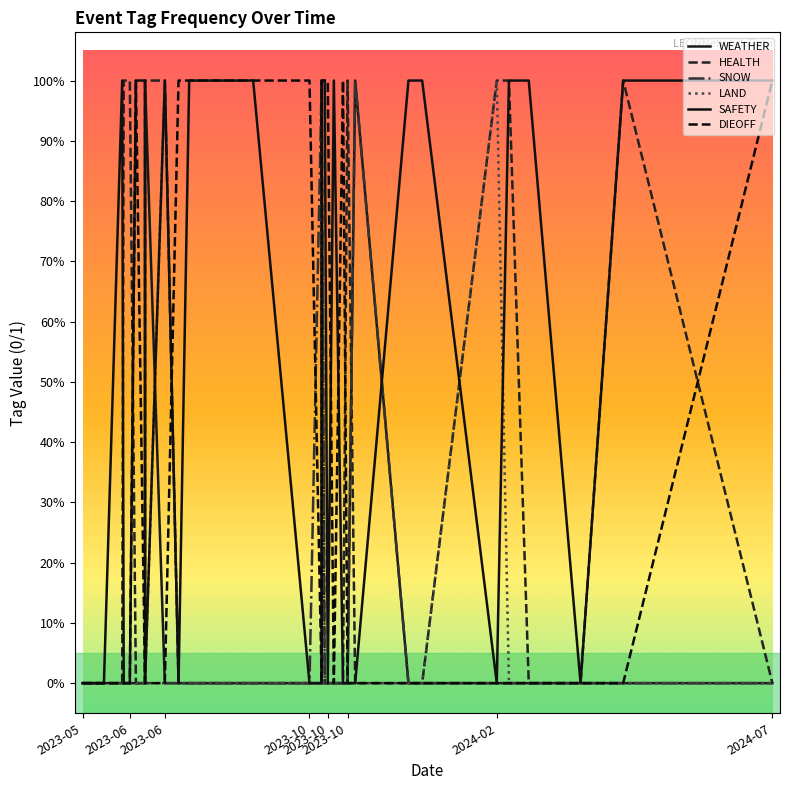

Reading left to right, extract all data points from this chart.

WEATHER: 0	0	0	0	0	0	0	1	0	0	0	0	0	0	0	0	0	0	0	0	0	1	0	0	0	0	0	0	0	0
HEALTH: 0	0	0	1	1	0	0	1	1	0	0	0	0	0	1	0	0	0	0	0	1	0	0	0	1	1	0	0	1	0
SNOW: 0	0	0	0	0	0	0	0	0	0	0	0	0	1	1	0	0	0	0	0	0	1	0	0	0	0	0	0	0	0
LAND: 0	0	0	0	0	0	0	0	1	0	0	0	0	0	0	0	0	0	0	0	0	0	0	0	1	0	0	0	0	0
SAFETY: 0	0	1	0	0	1	1	0	1	0	1	1	0	0	1	1	0	1	0	0	0	0	1	1	0	1	1	0	1	1
DIEOFF: 0	0	0	0	0	1	0	0	0	1	1	1	1	0	1	1	1	0	1	1	0	0	0	0	0	0	0	0	0	1